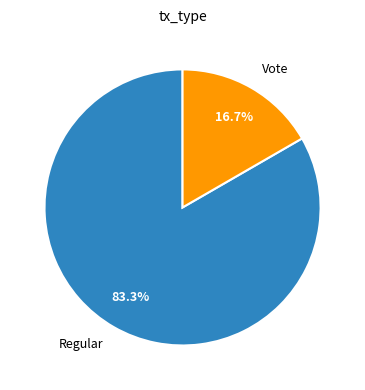

Which slice is the smallest?

Vote